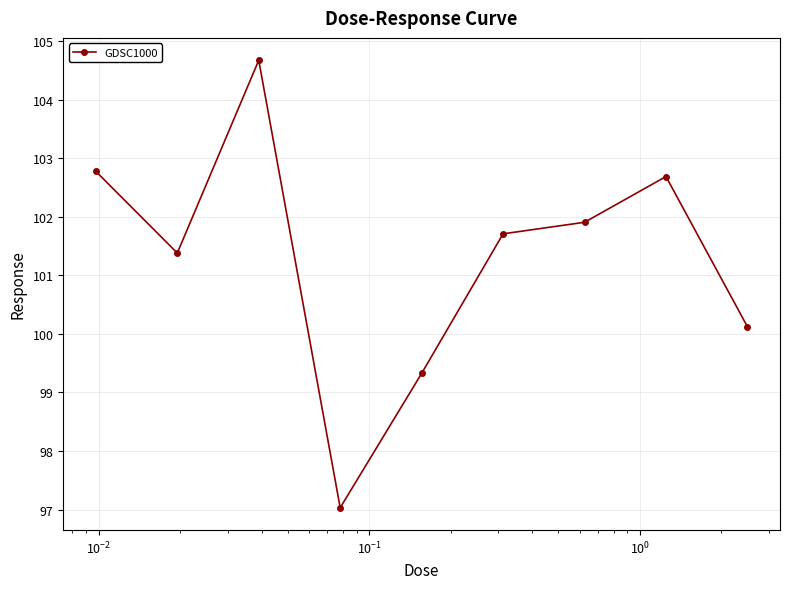

True or false: the data has more than 0 interior local peaks.

True